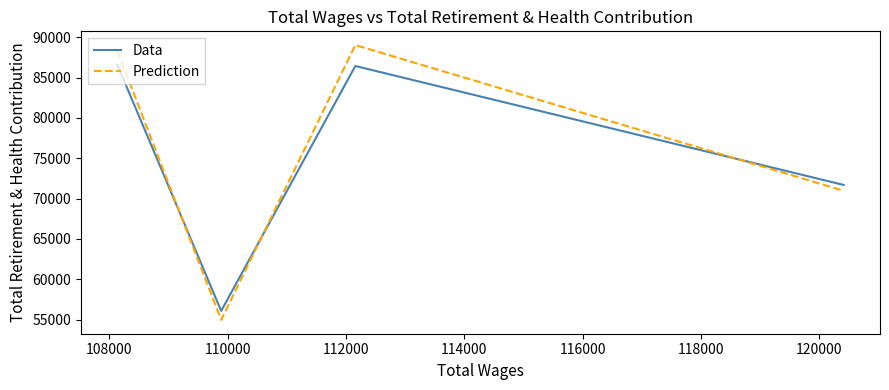

List the series in order of their overall mean, highest first.

Prediction, Data